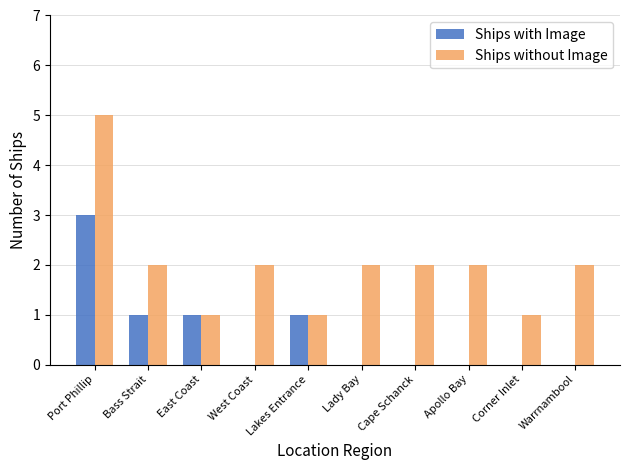

Are the bars horizontal?

No